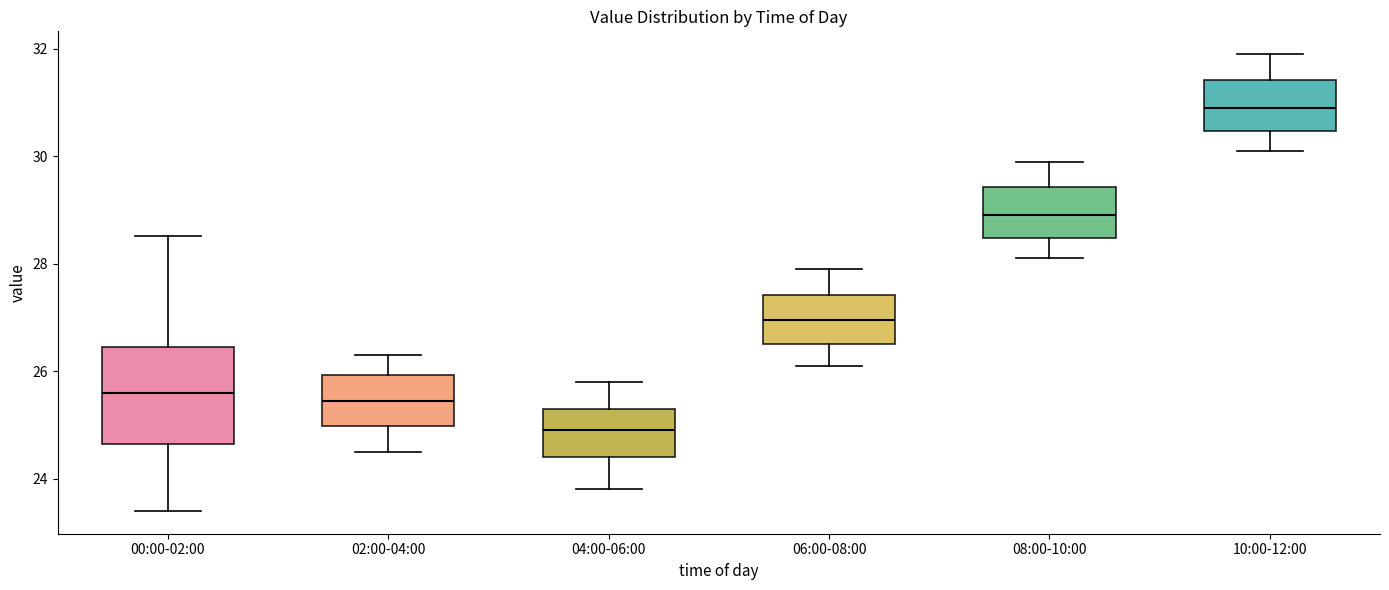

Which box has the highest median line?

10:00-12:00